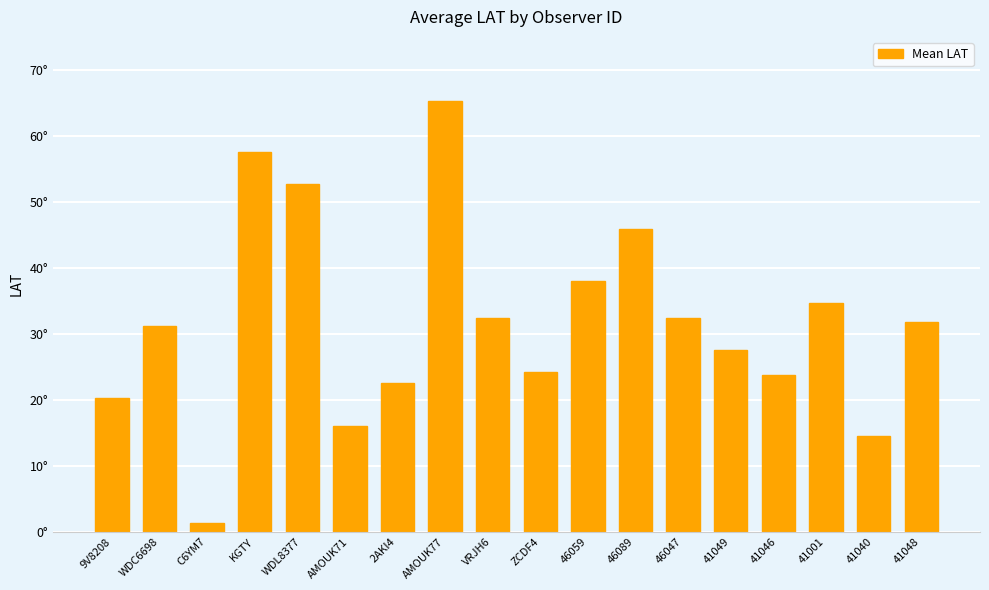

Where is the data nearest to the value 33?

VRJH6